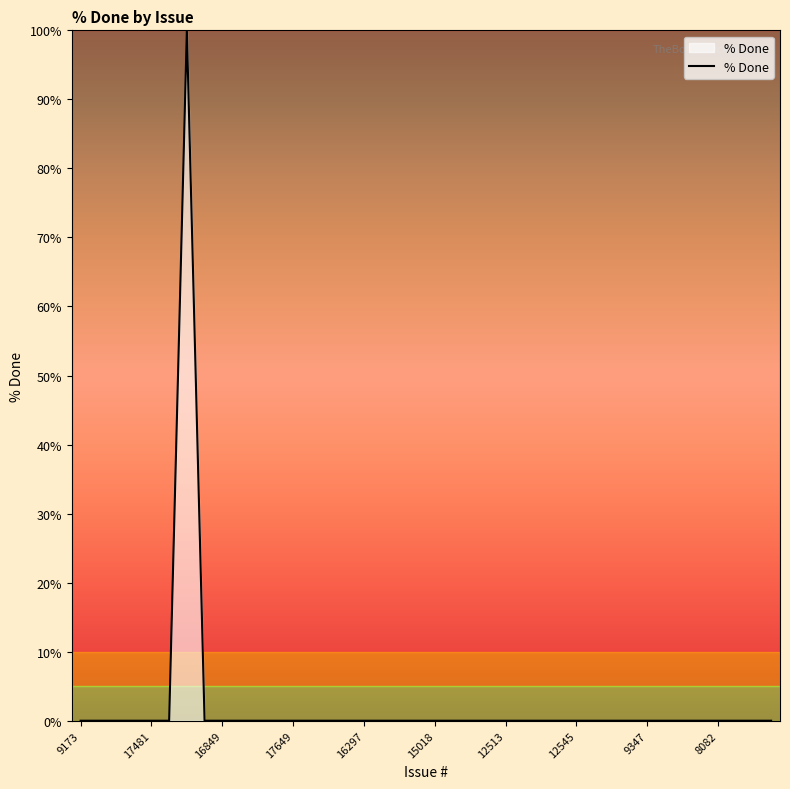

What is the greatest value displayed?

100